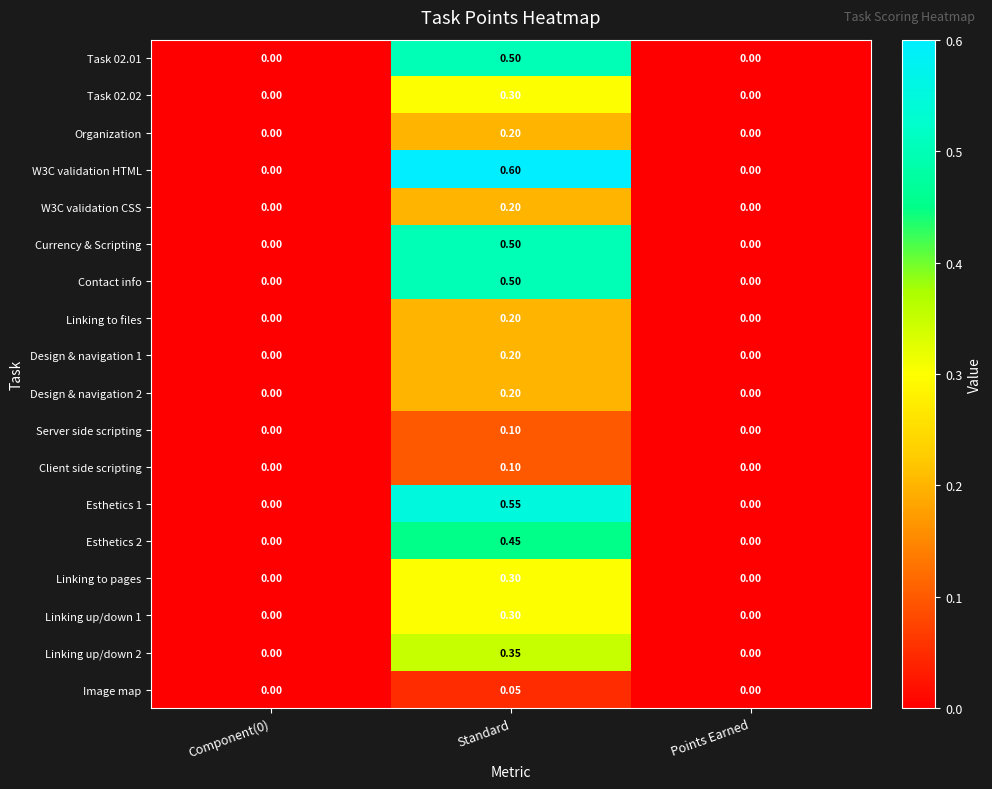

What is the greatest value displayed?

0.6